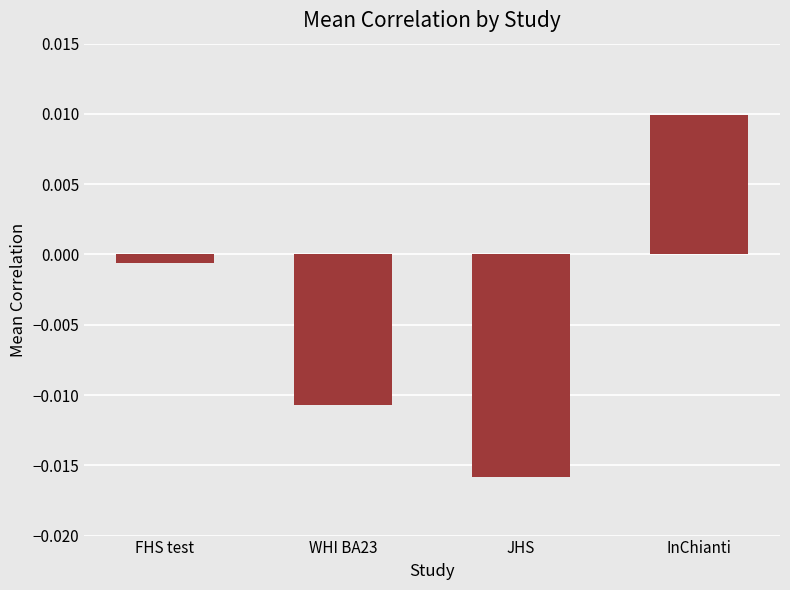

Which label corresponds to the largest value in the chart?

InChianti